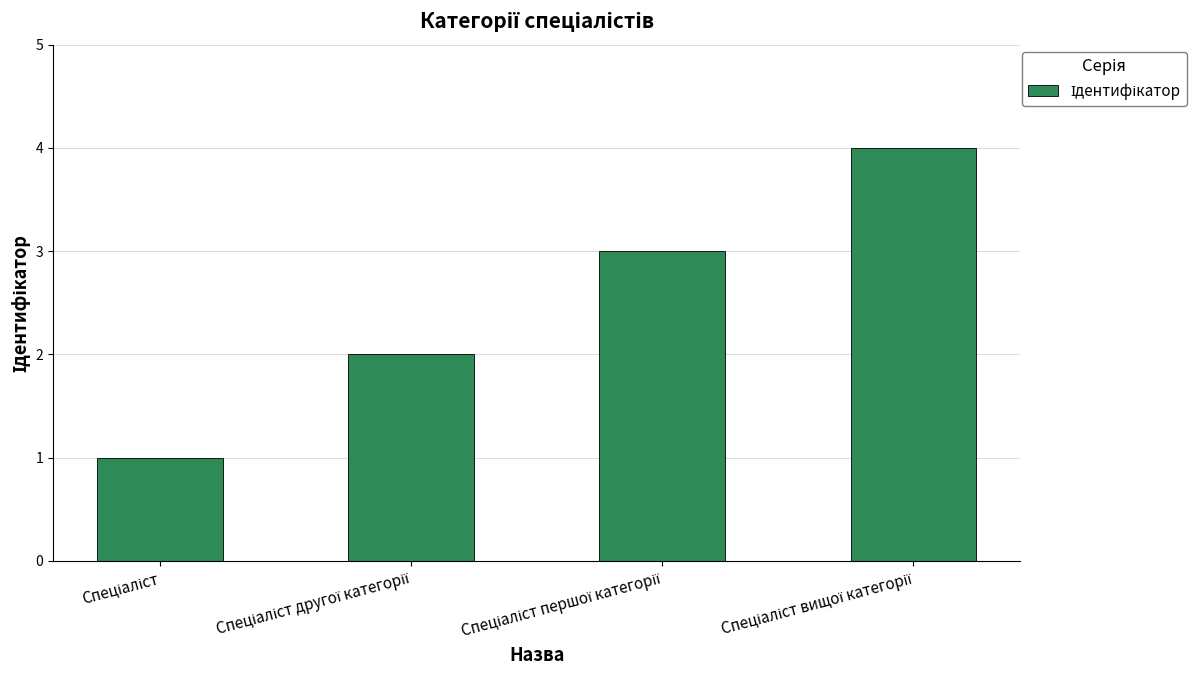

What is the difference between the maximum and minimum values?

3